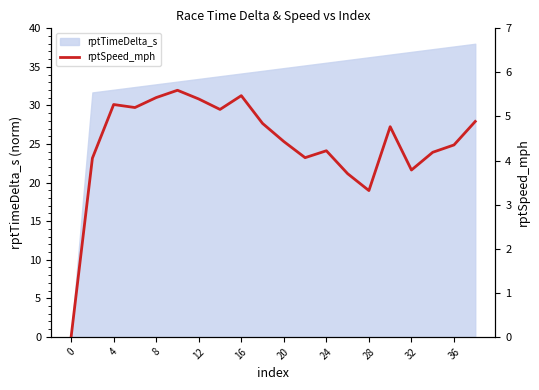

How many lines are shown in the chart?

1